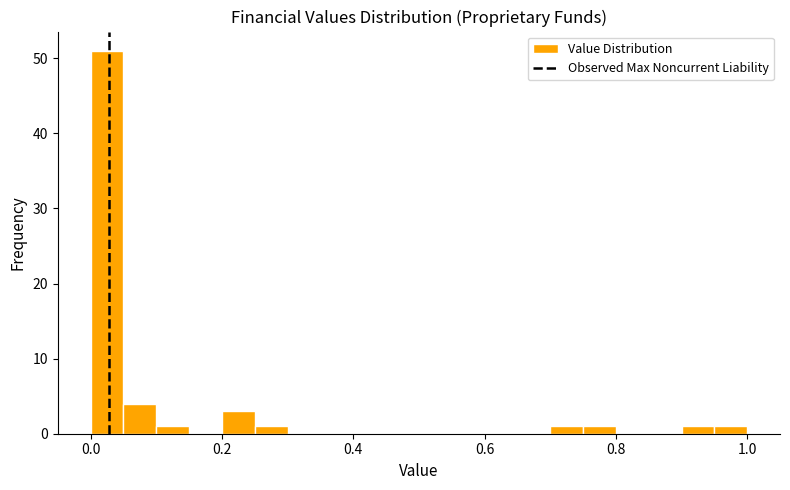

Read against the x-axis, roughly where is the centre of the tallest bar?

0.02